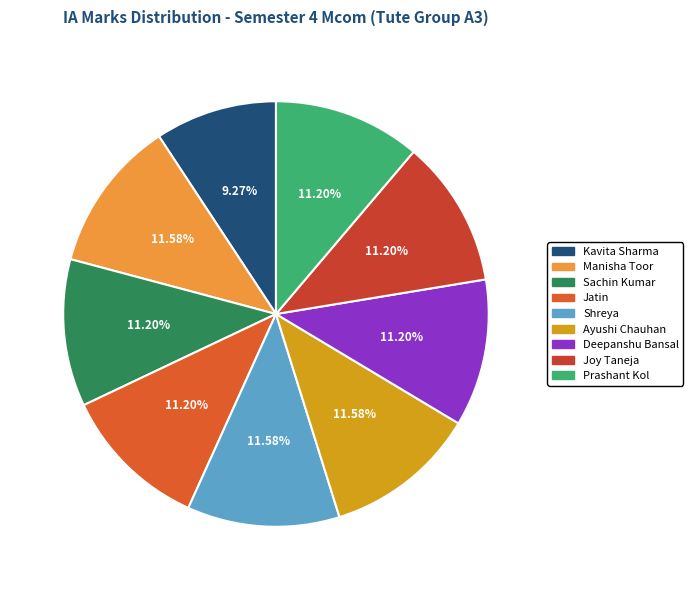

The Ayushi Chauhan slice represents 4% of the pie. True or false?

False